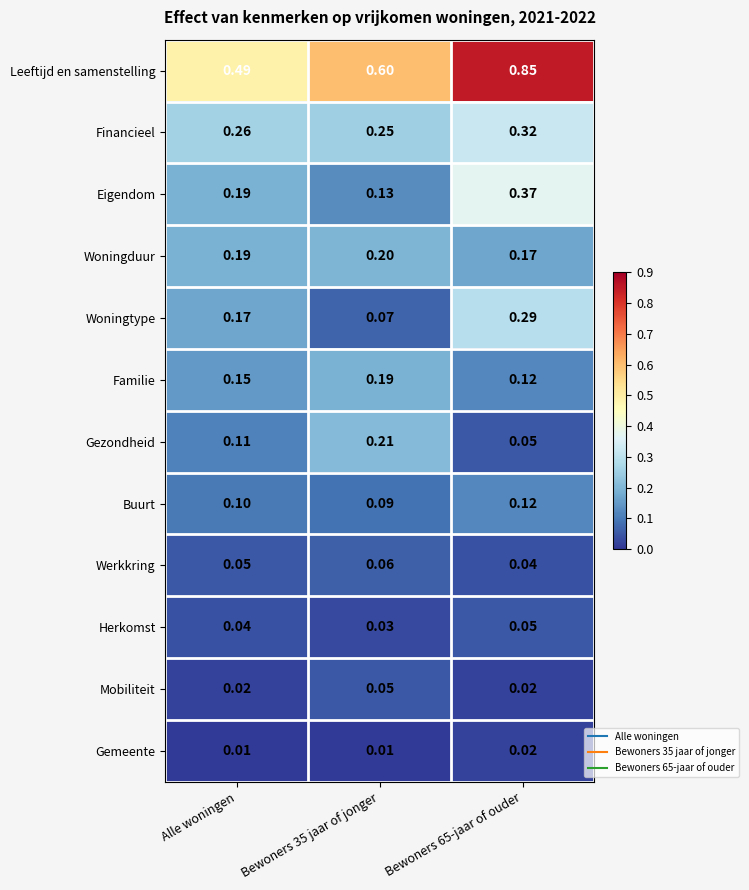

Between Alle woningen and Bewoners 65-jaar of ouder, which series saw the biggest shift?

Leeftijd en samenstelling